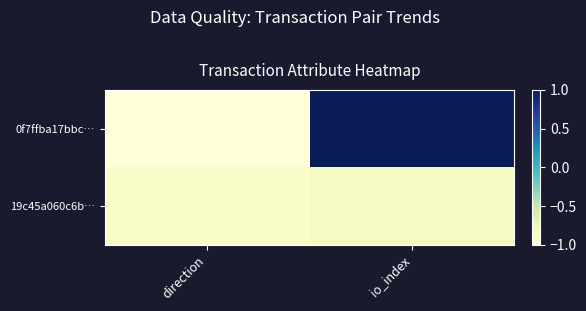

Between direction and io_index, which is larger?

io_index